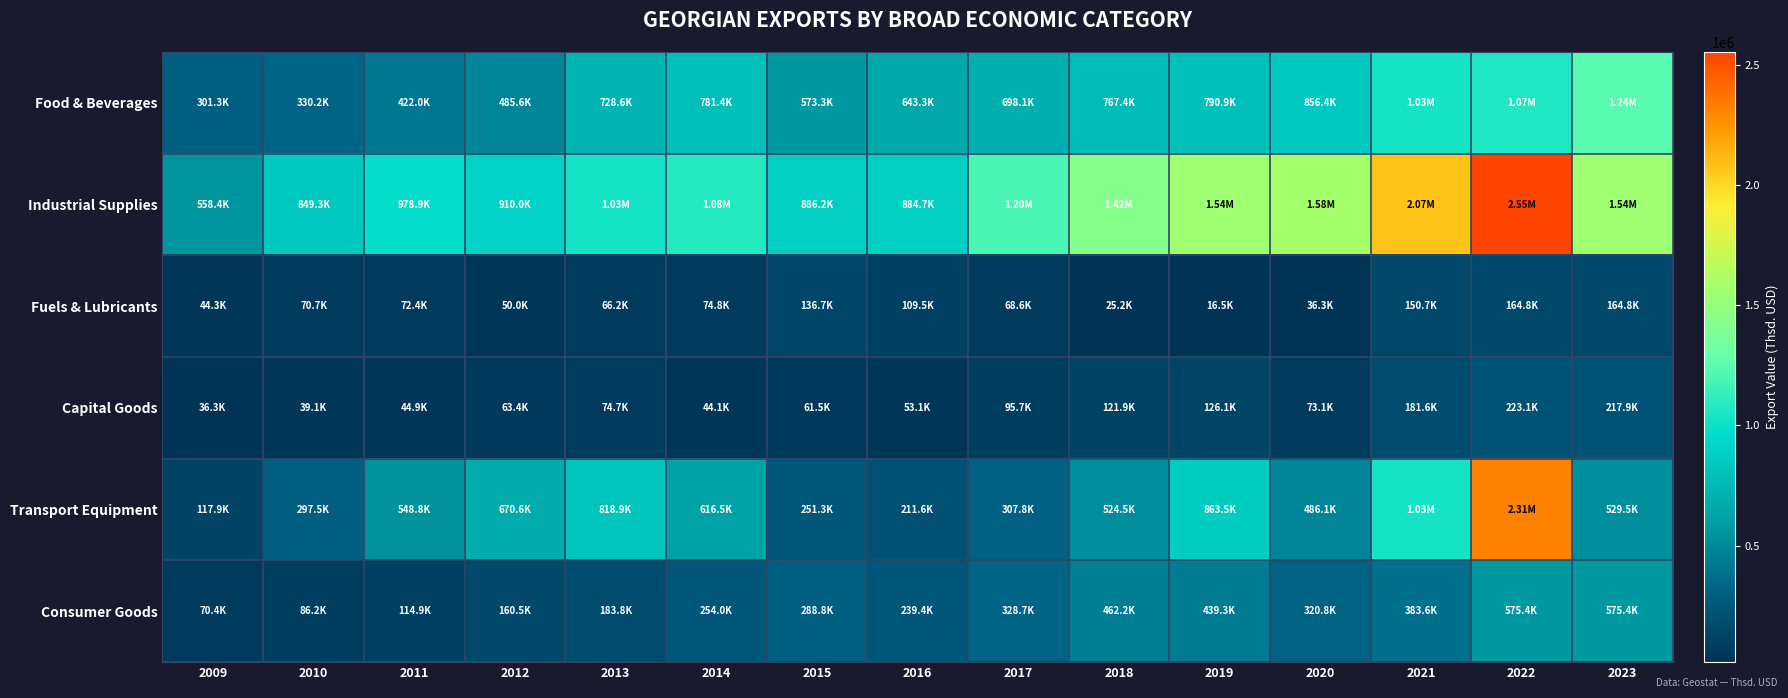

At how many categories does at least one series exceed 962300?

10